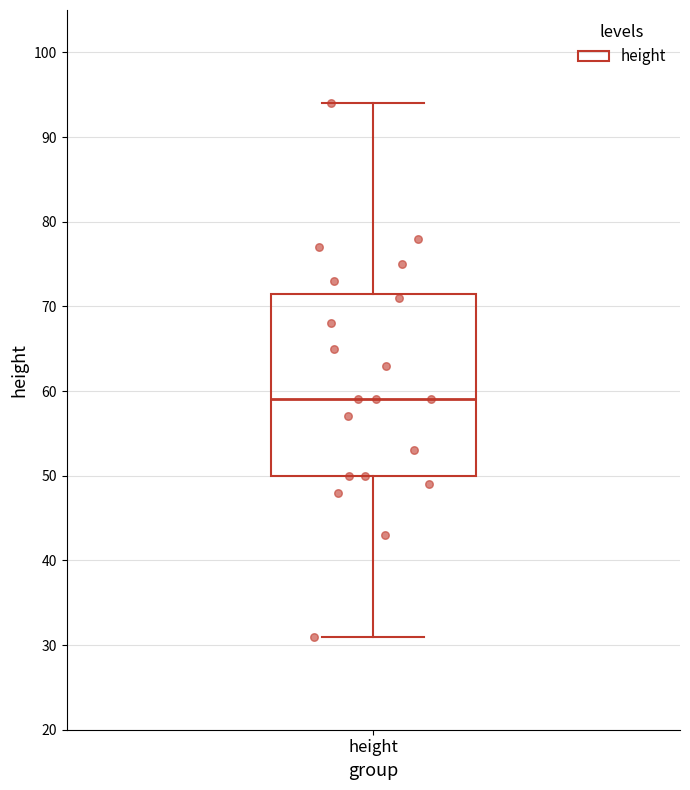

Read this box plot against the y-axis: the position of the median line, the range covered by the box, and the ends of both whiskers. The values are not printed on the chart, so give them approximately, as read against the axis.

median 59, box 50 to 72, whiskers 31 to 94